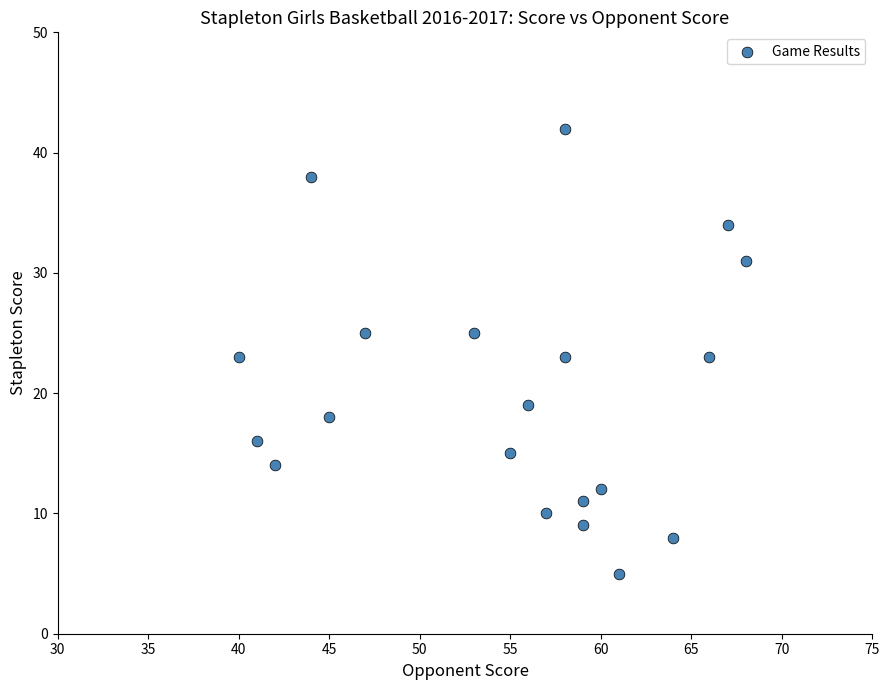

What is the range of Y values (max minus min)?

37